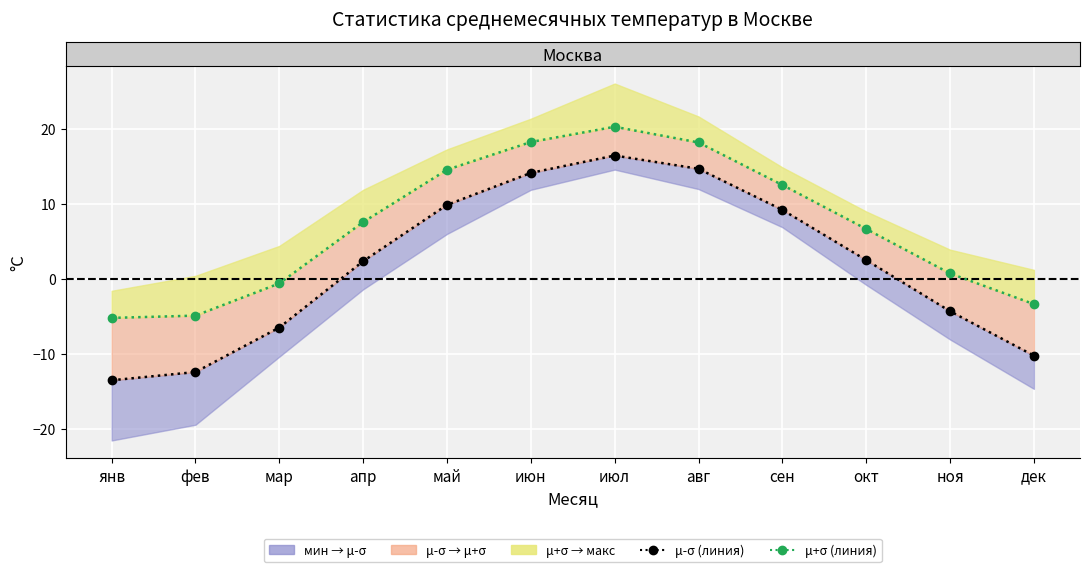

Where does the μ-σ series first go above 2?

апр